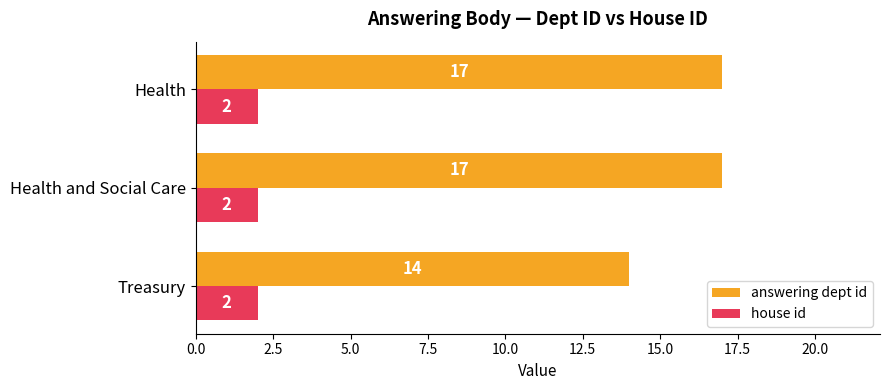

The answering dept id series shows 24 at Treasury. True or false?

False